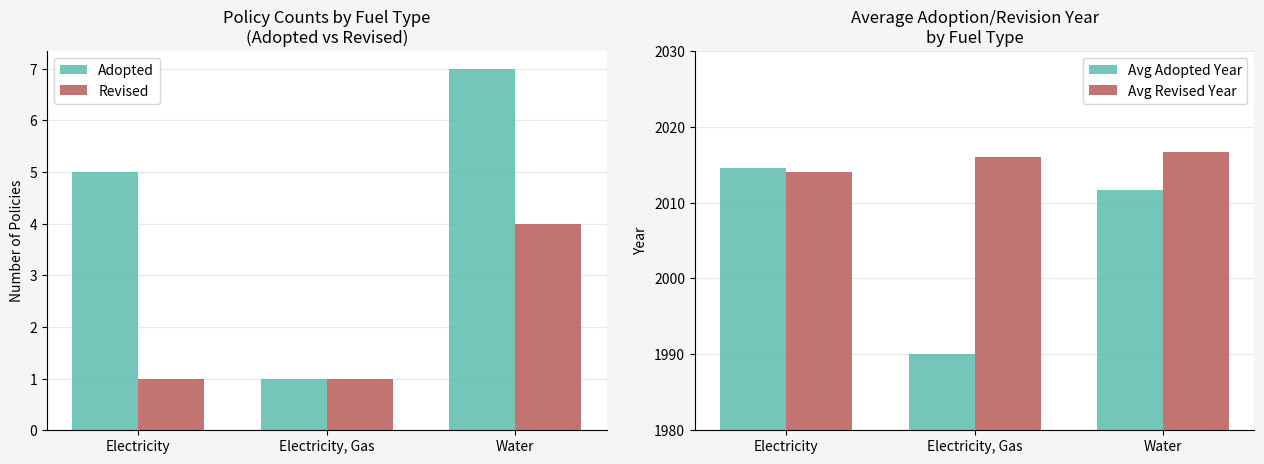

List the labels in order of Adopted value, smallest first.

Electricity, Gas, Electricity, Water